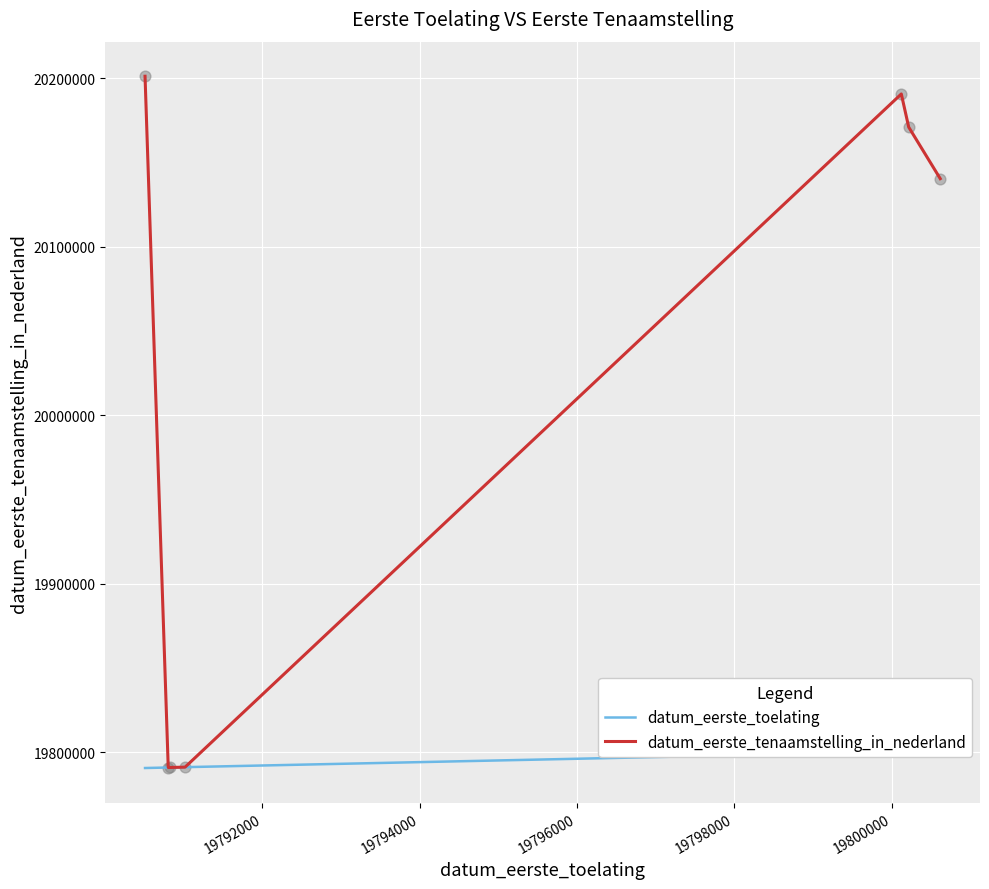

What are all the series names shown in the legend?

datum_eerste_toelating, datum_eerste_tenaamstelling_in_nederland